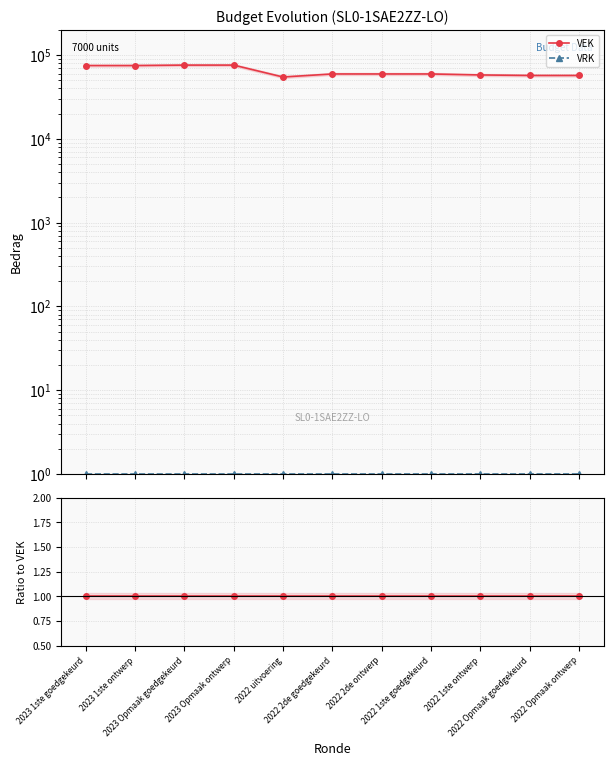

Which has a higher value, 2022 1ste goedgekeurd or 2022 uitvoering?

2022 1ste goedgekeurd